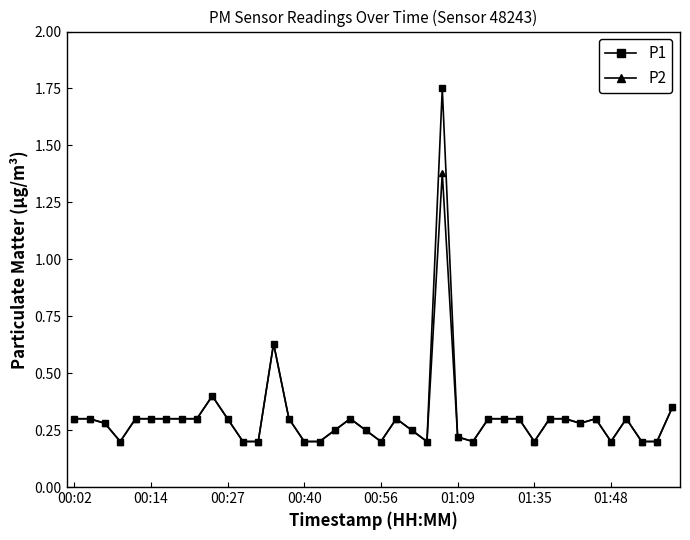

True or false: P1 has more than 2 points higher than both neighbors.

True